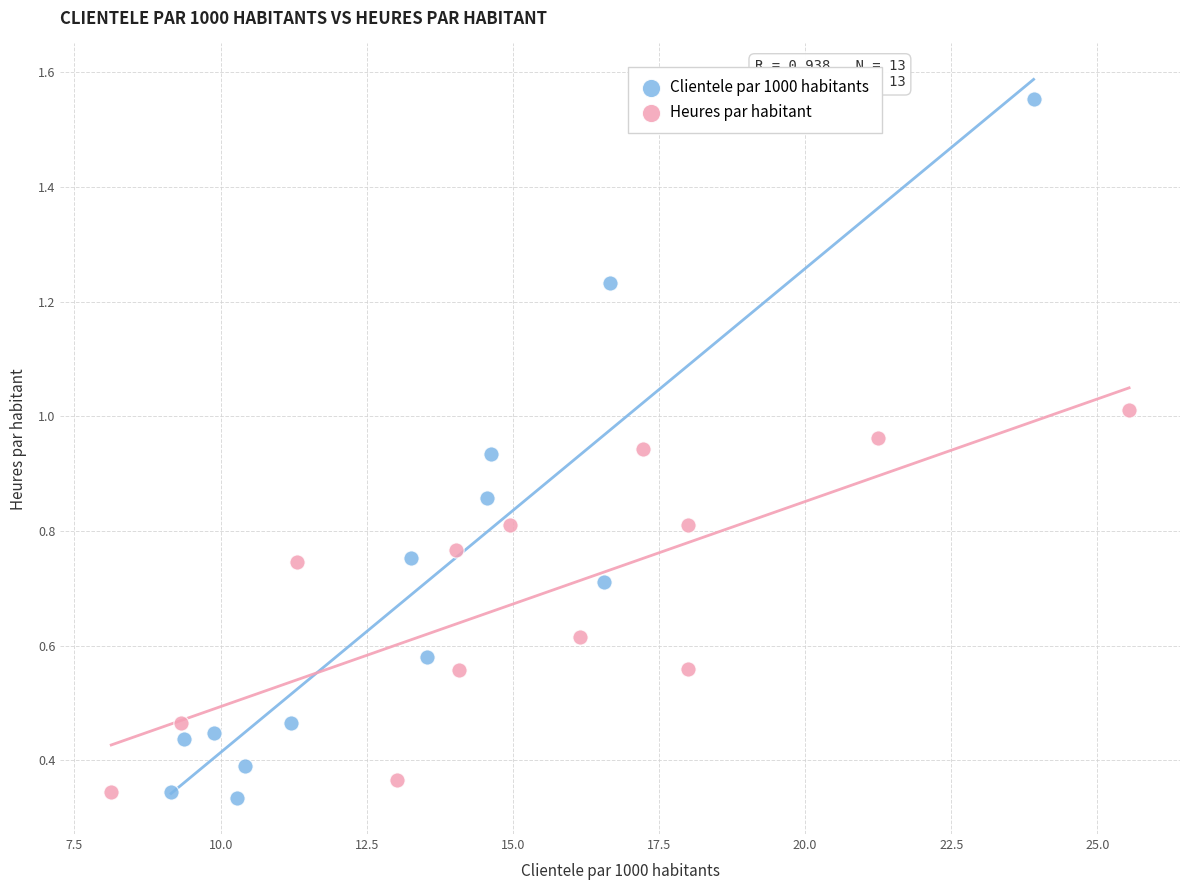

Which series has the largest Y range (max minus min)?

Clientele par 1000 habitants